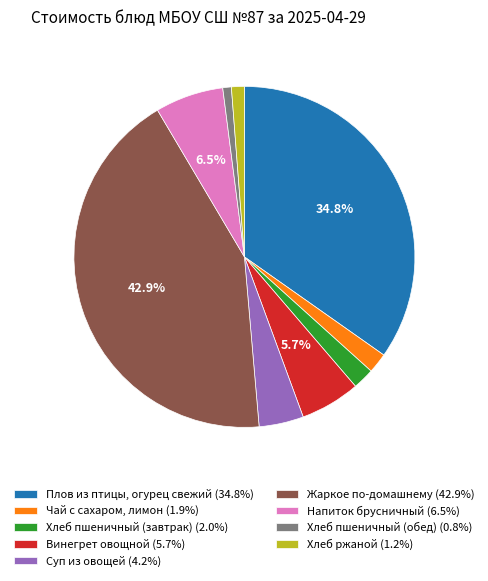

How many slices are in this pie chart?

9